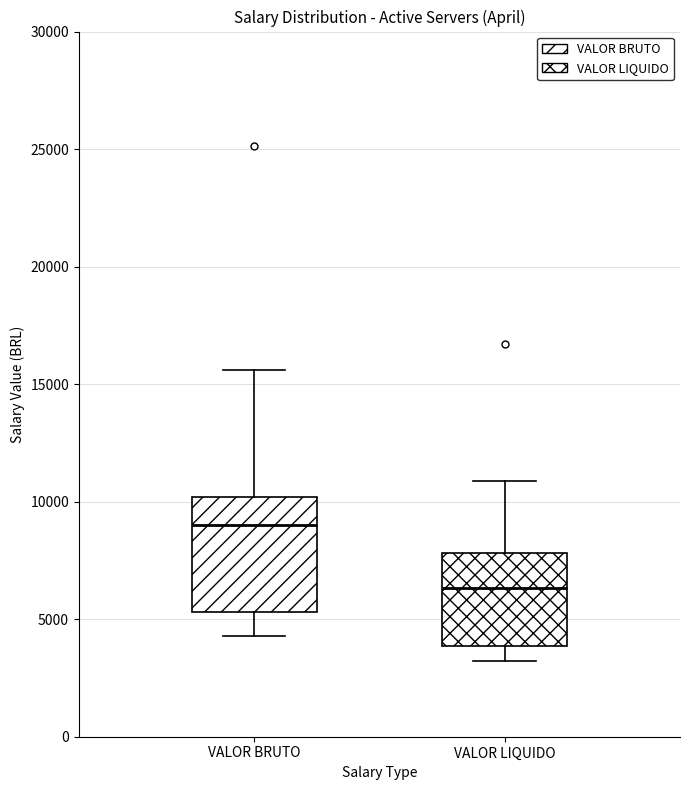

Where does the upper whisker of the box for VALOR LIQUIDO end on the y-axis? The values are not printed on the chart, so give them approximately, as read against the axis.

11000